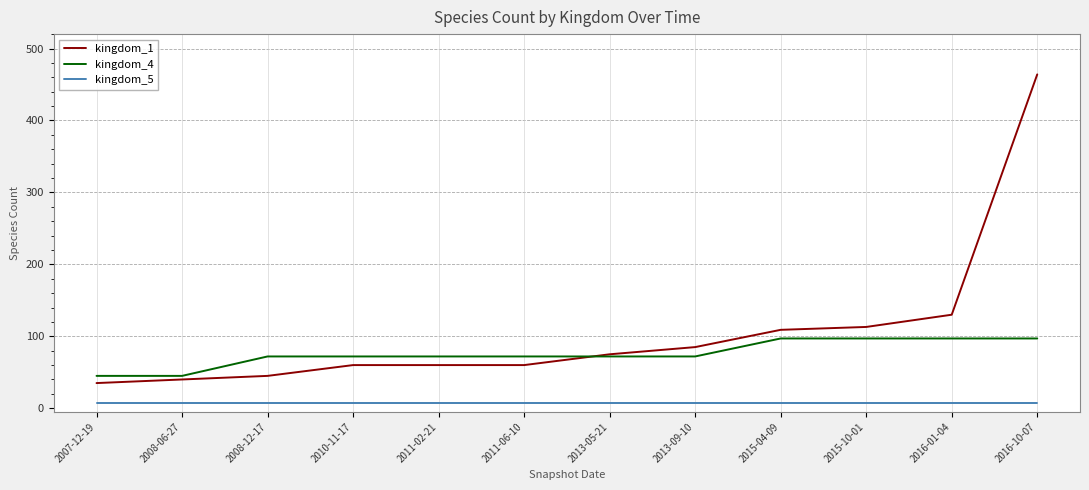

Reading left to right, list all the values displayed in this chart.

kingdom_1: 35	40	45	60	60	60	75	85	109	113	130	464
kingdom_4: 45	45	72	72	72	72	72	72	97	97	97	97
kingdom_5: 8	8	8	8	8	8	8	8	8	8	8	8